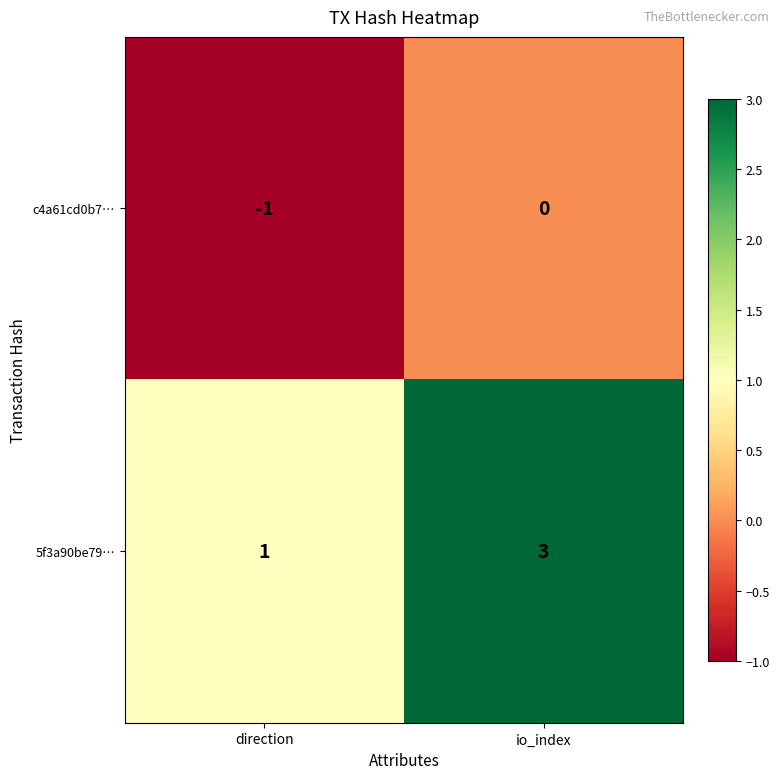

At which category does the chart reach its minimum across all series?

direction